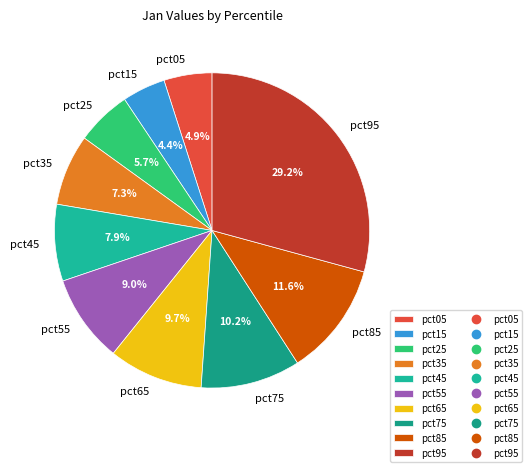

Does any single category account for the majority?

No